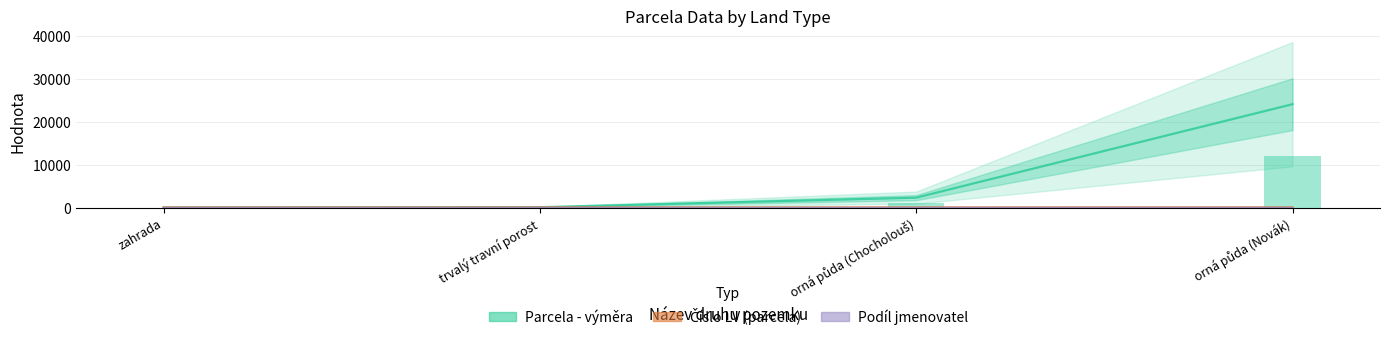

How many series are shown in this chart?

3